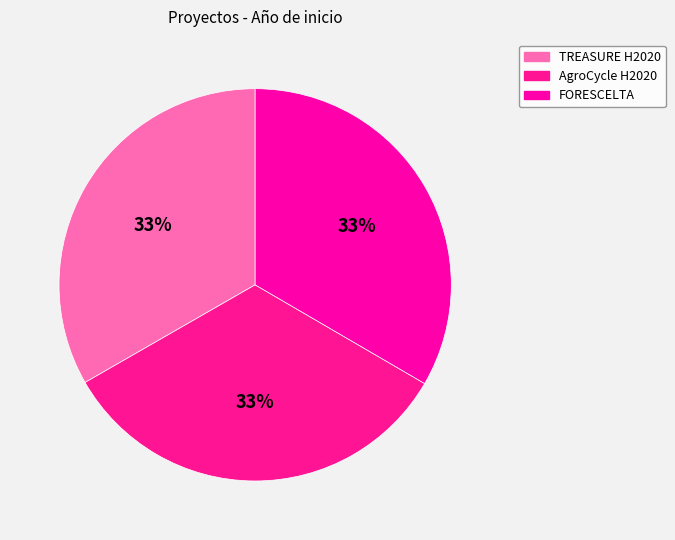

How many slices are in this pie chart?

3